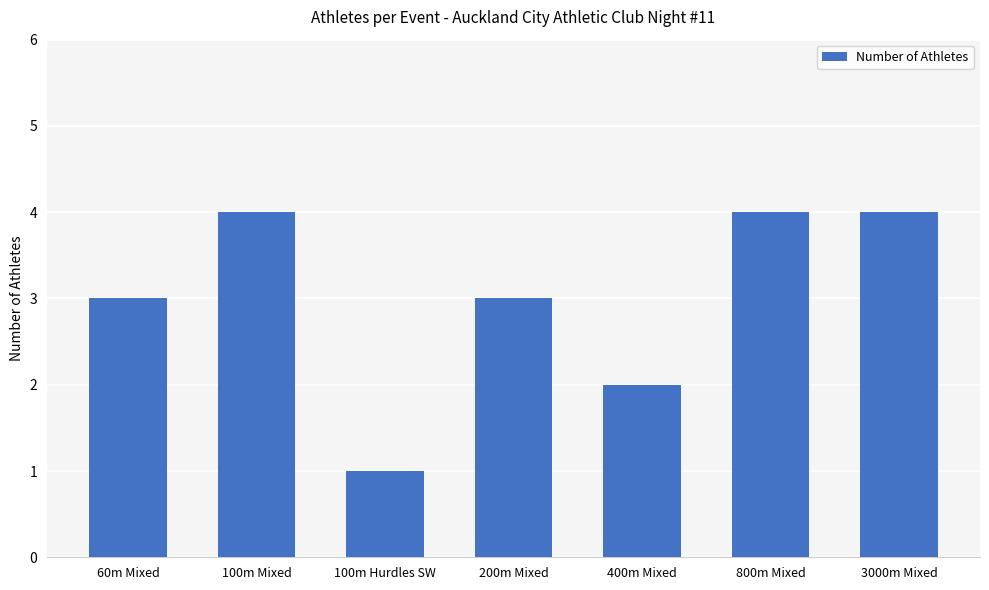

Count the values in the range 2 to 4.

6